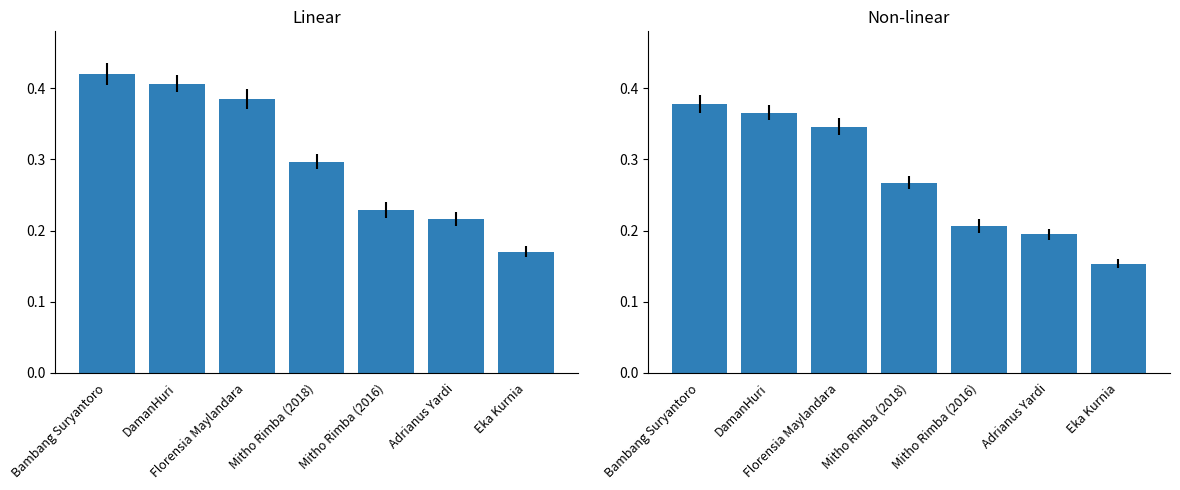

What is the change in value from DamanHuri to Mitho Rimba (2016)?

-0.2